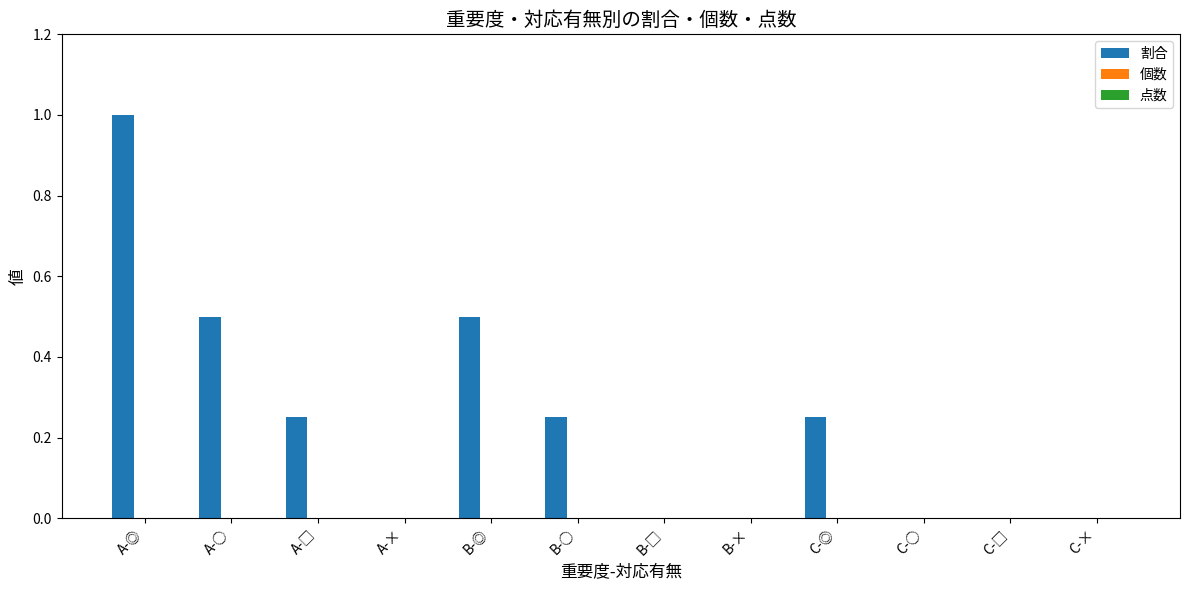

Which has a higher value, A-× or A-○?

A-○